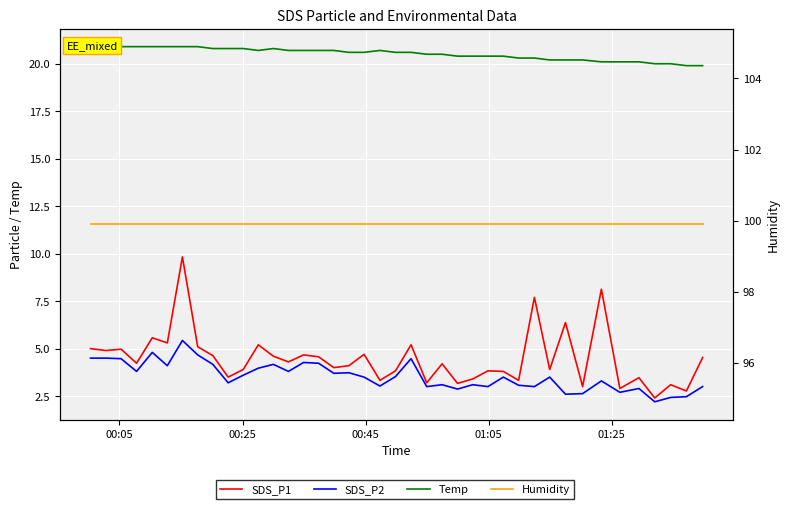

What is the sum of all Temp values?

820.9